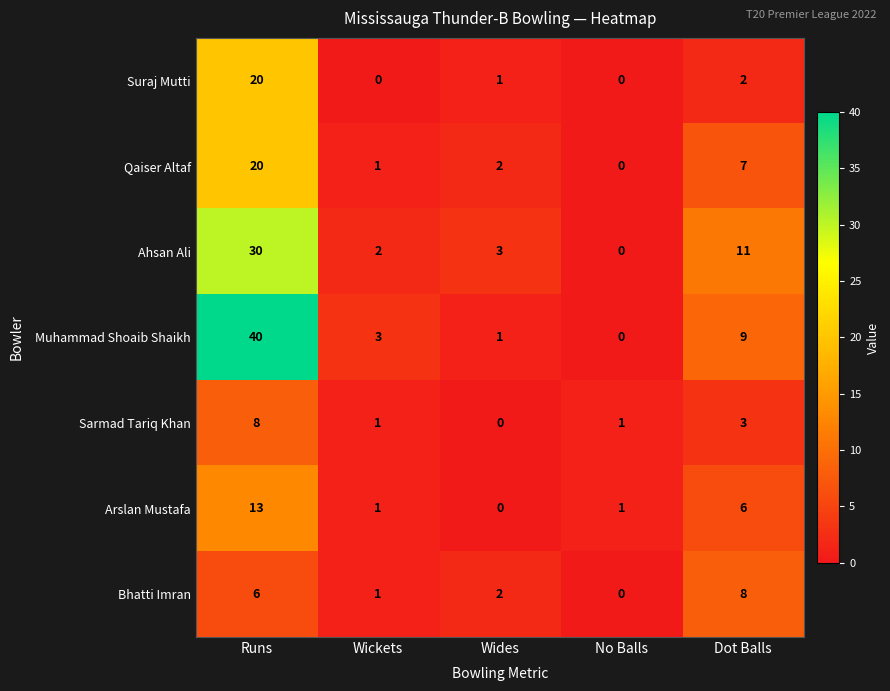

At which category does the chart reach its peak across all series?

Runs